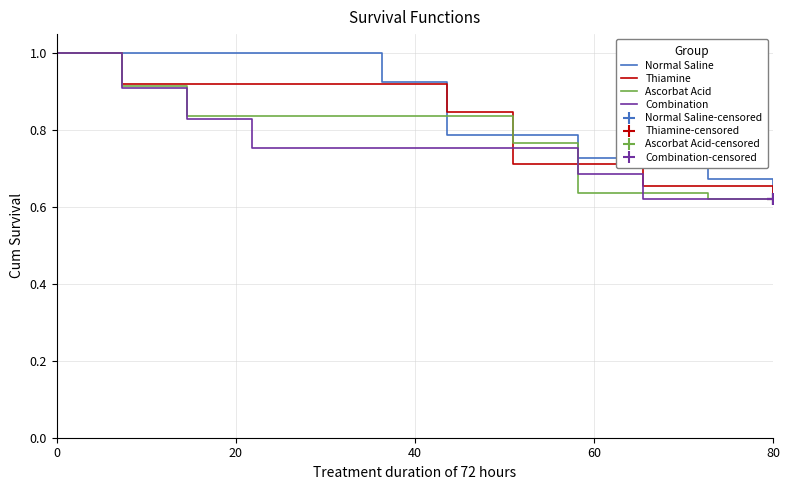

At which label is Normal Saline closest to 0?

80